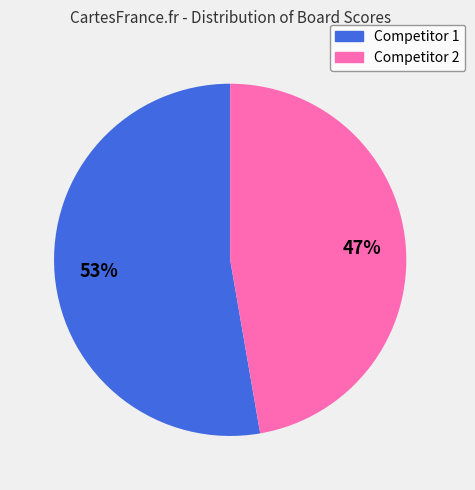

Is there a majority slice in this chart?

Yes